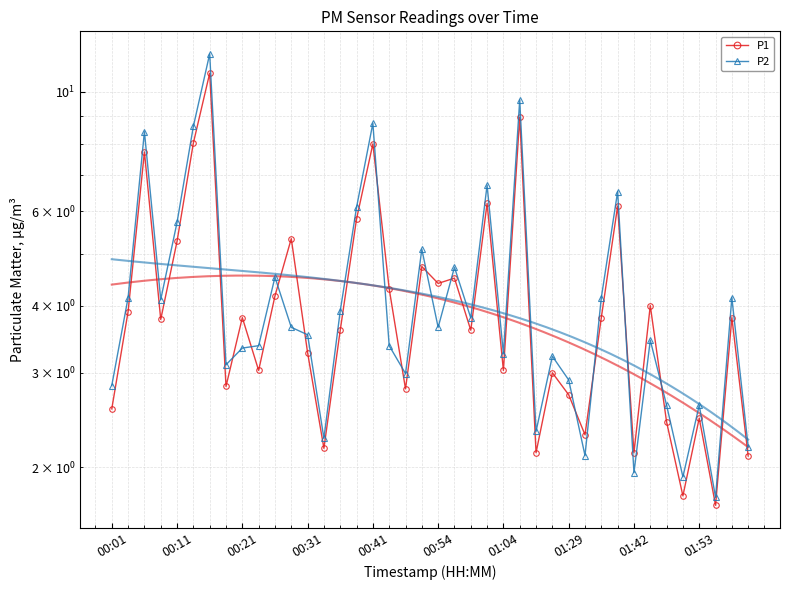

Is this an area chart (filled region under the line)?

No